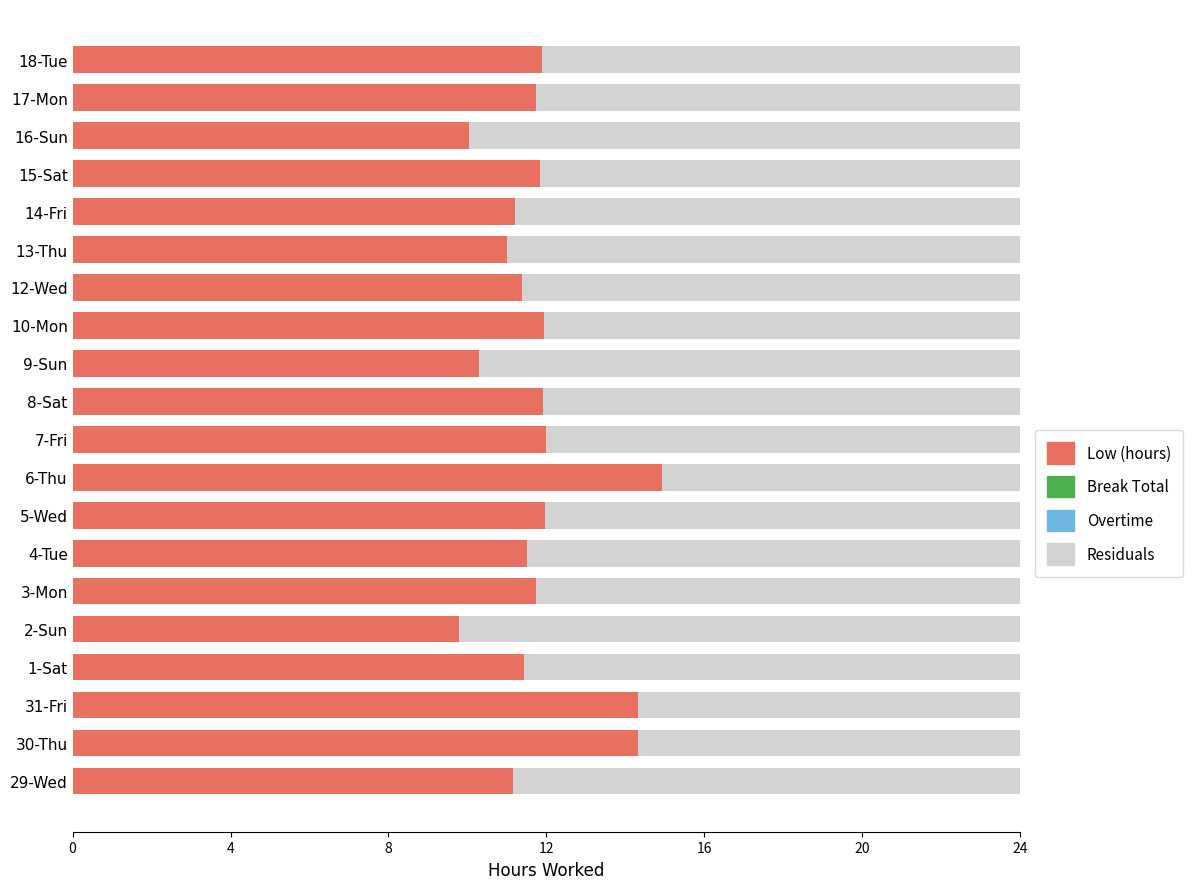

The value of Low (hours) at 2-Sun is 9.8. True or false?

True